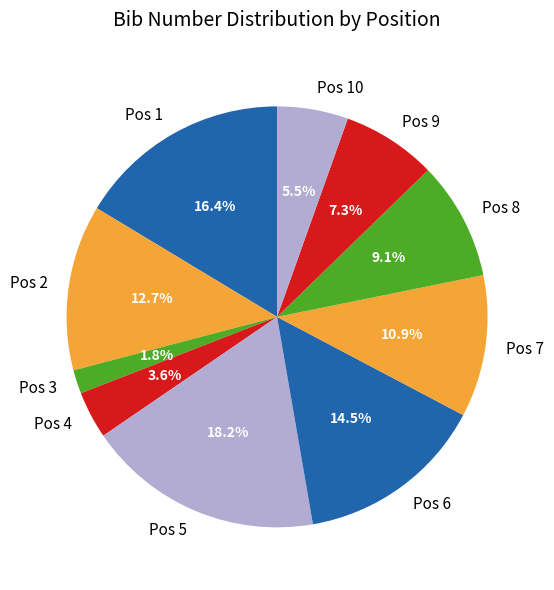

What percentage is the Pos 4 slice, to the nearest percent?

4%